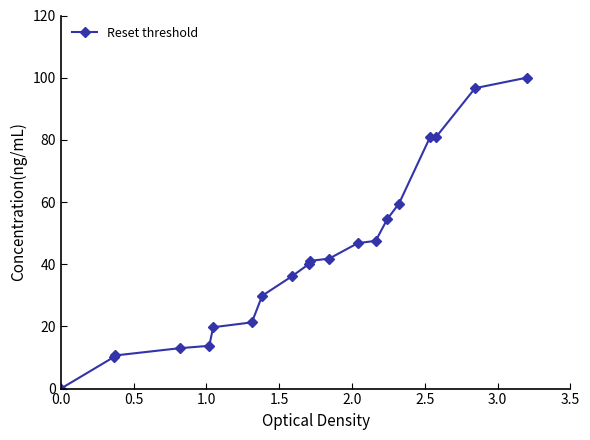

What is the value of the 18th point from the left?

81.0